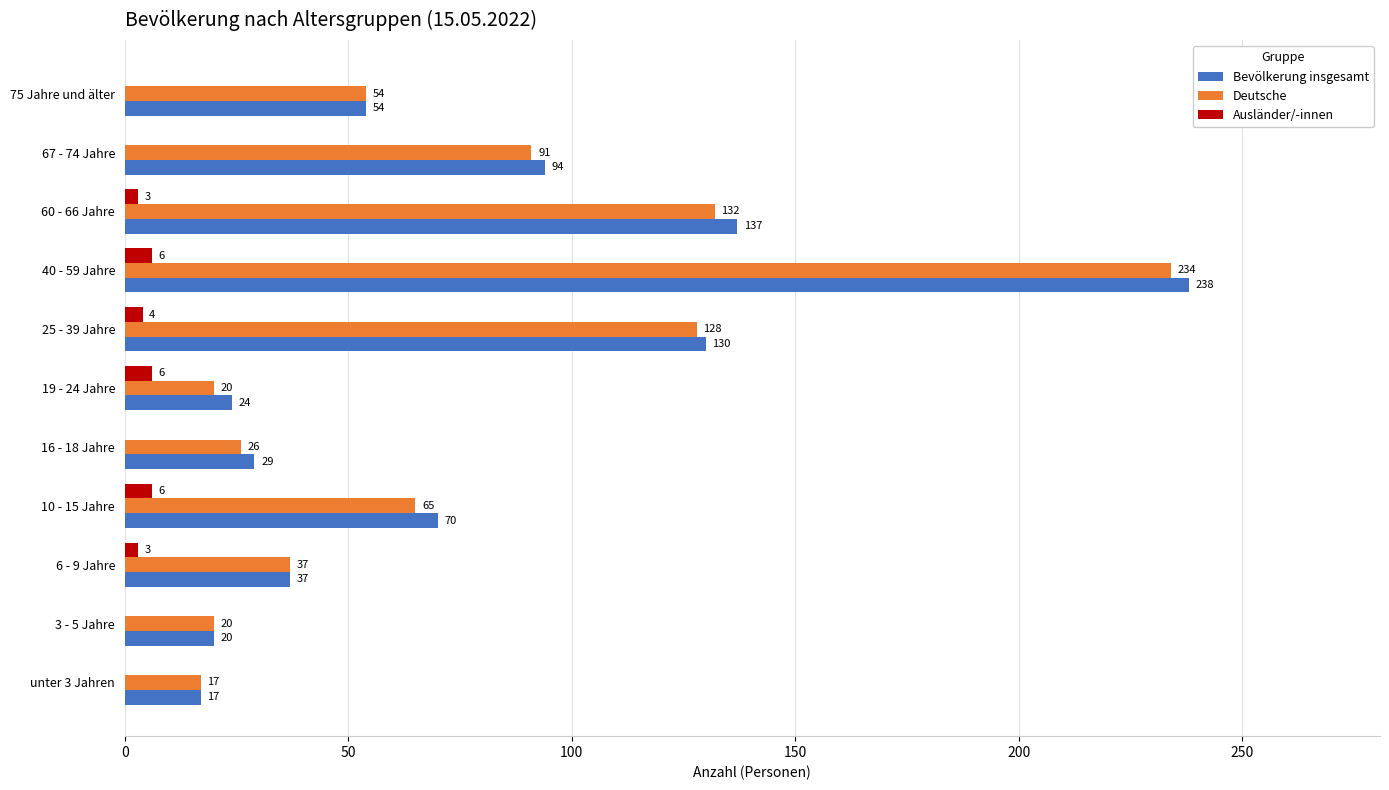

What is the sum of all Ausländer/-innen values?

28